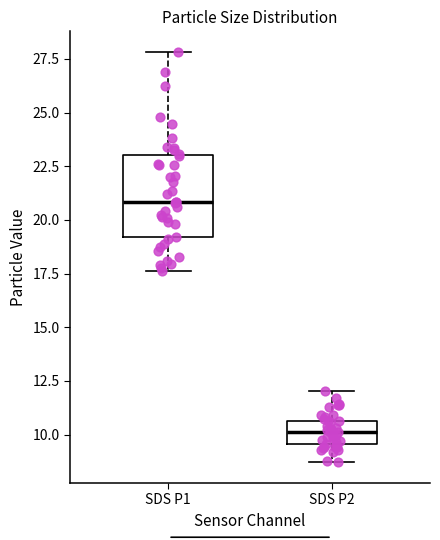

Which box is the tallest, from its lower edge to its upper edge?

SDS P1